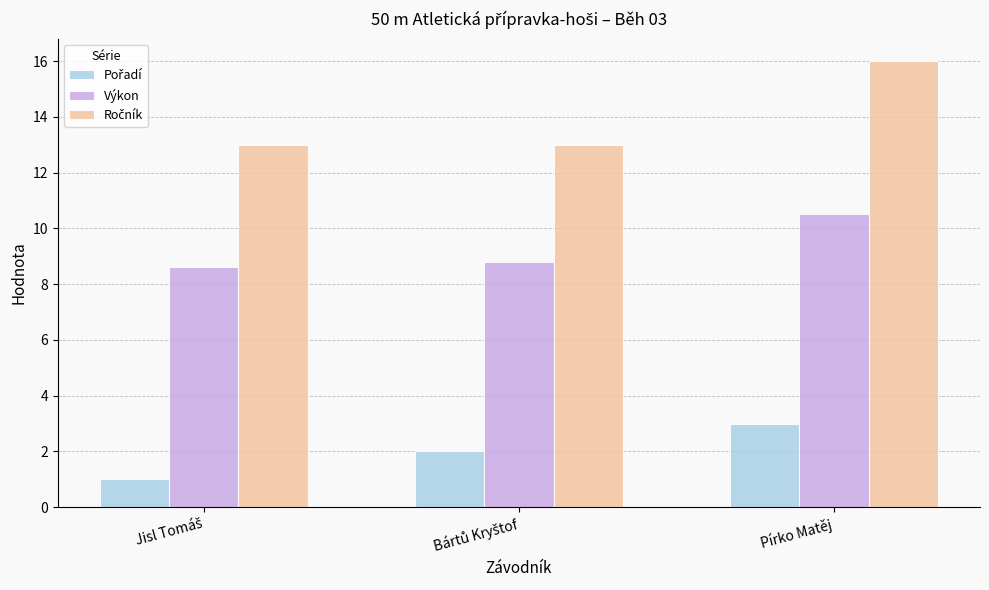

At which category is the sum across all series the highest?

Pírko Matěj